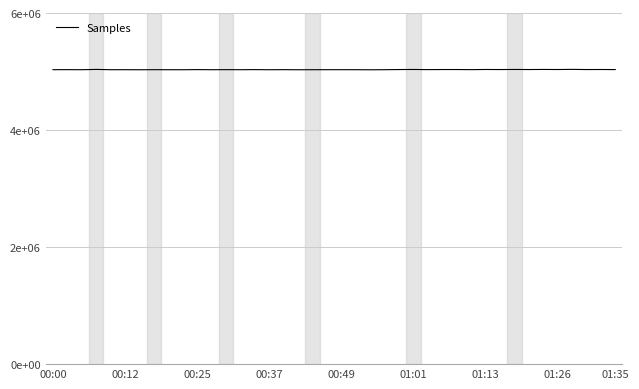

Does the chart display data point markers on the line(s)?

No